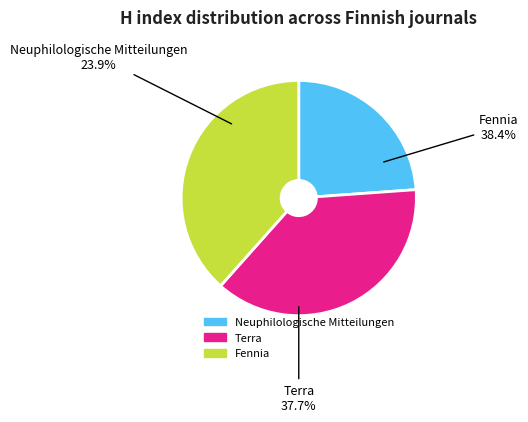

How many slices are in this pie chart?

3